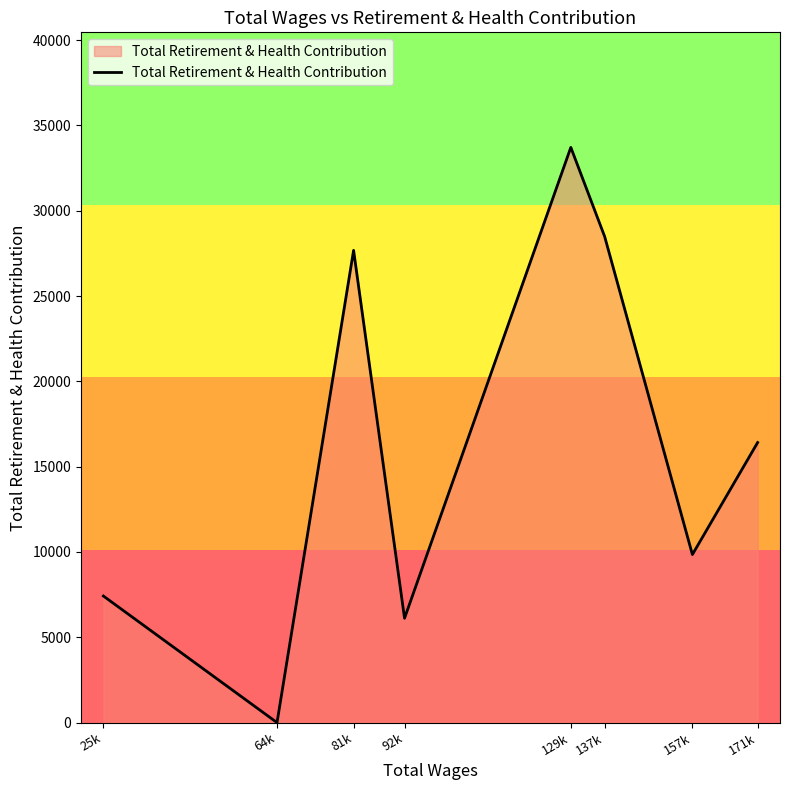

The value at 137k is 18875. True or false?

False